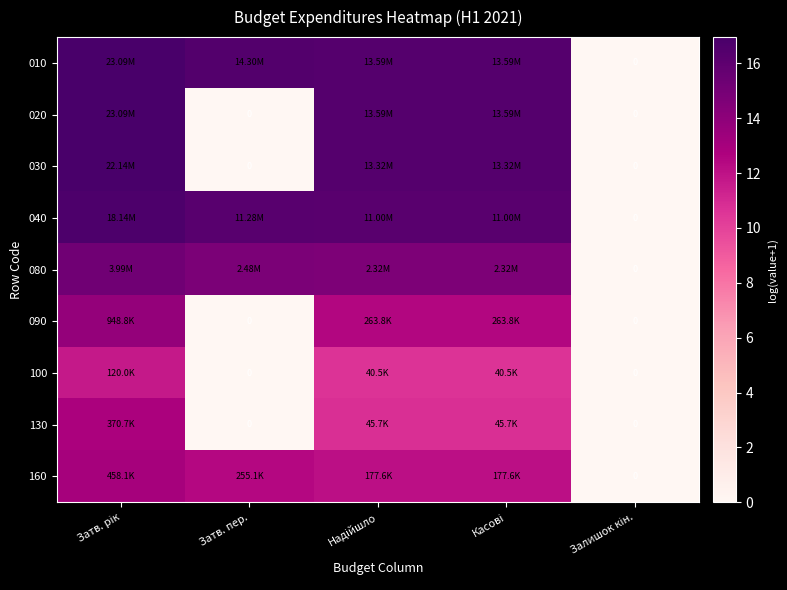

Rank the categories by 090 value from highest to lowest.

Затв. рік, Надійшло, Касові, Затв. пер., Залишок кін.